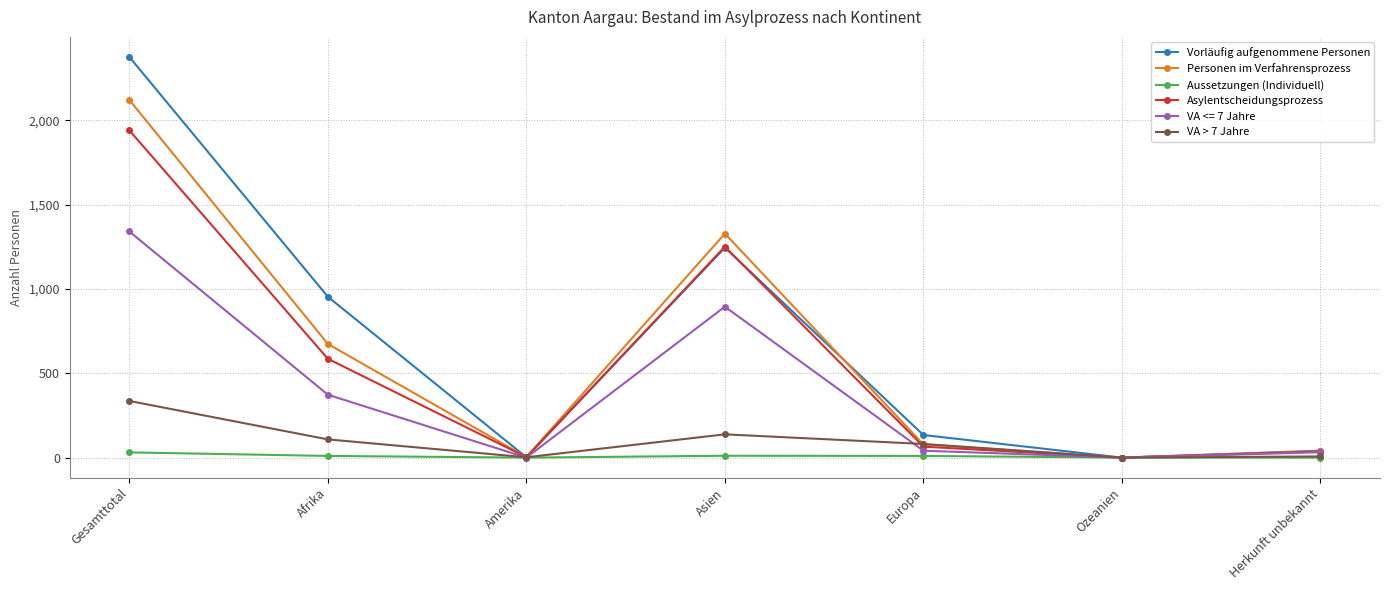

What are all the series names shown in the legend?

Vorläufig aufgenommene Personen, Personen im Verfahrensprozess, Aussetzungen (Individuell), Asylentscheidungsprozess, VA <= 7 Jahre, VA > 7 Jahre